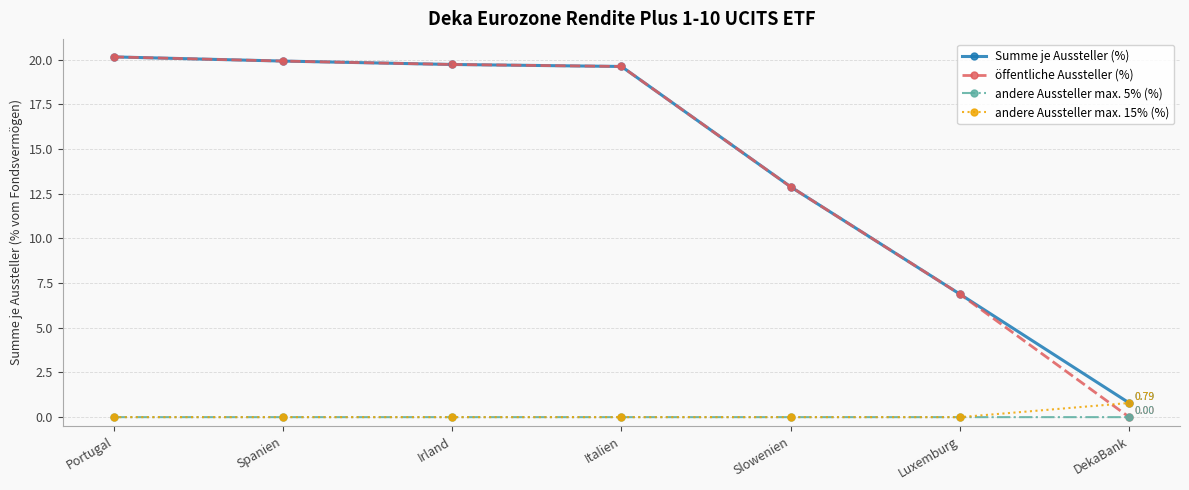

How many lines are shown in the chart?

4